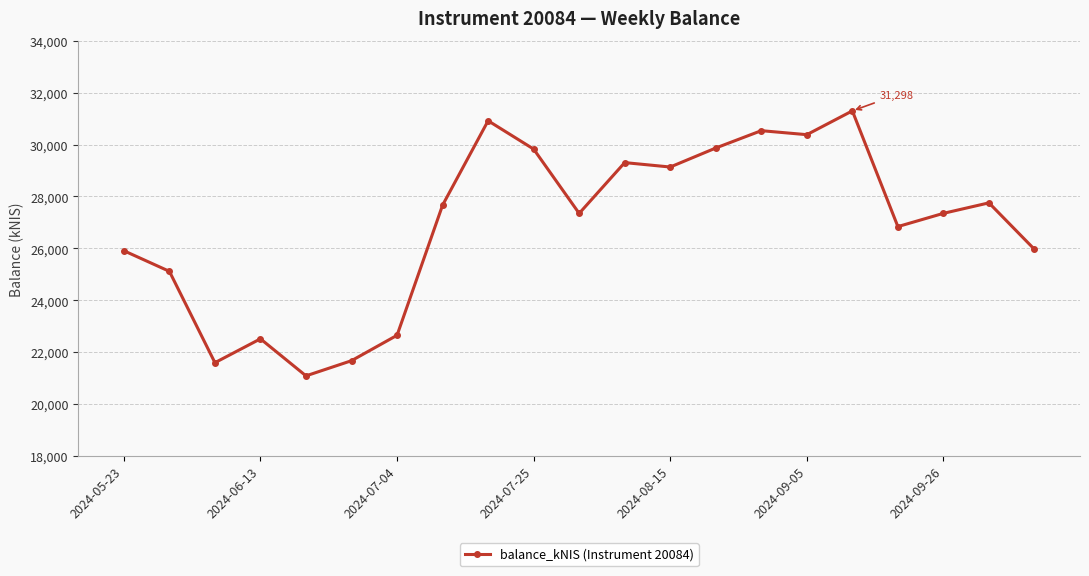

What is the value of the 4th point from the left?

22514.5